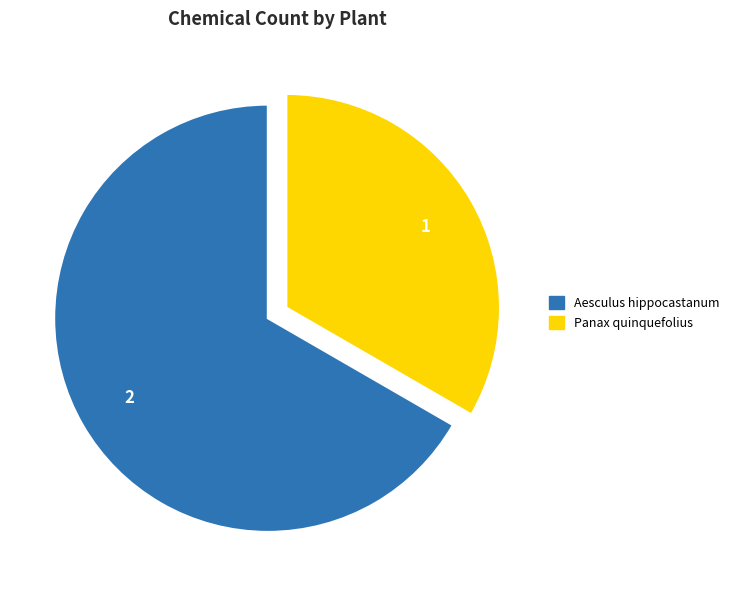

Between Aesculus hippocastanum and Panax quinquefolius, which is larger?

Aesculus hippocastanum